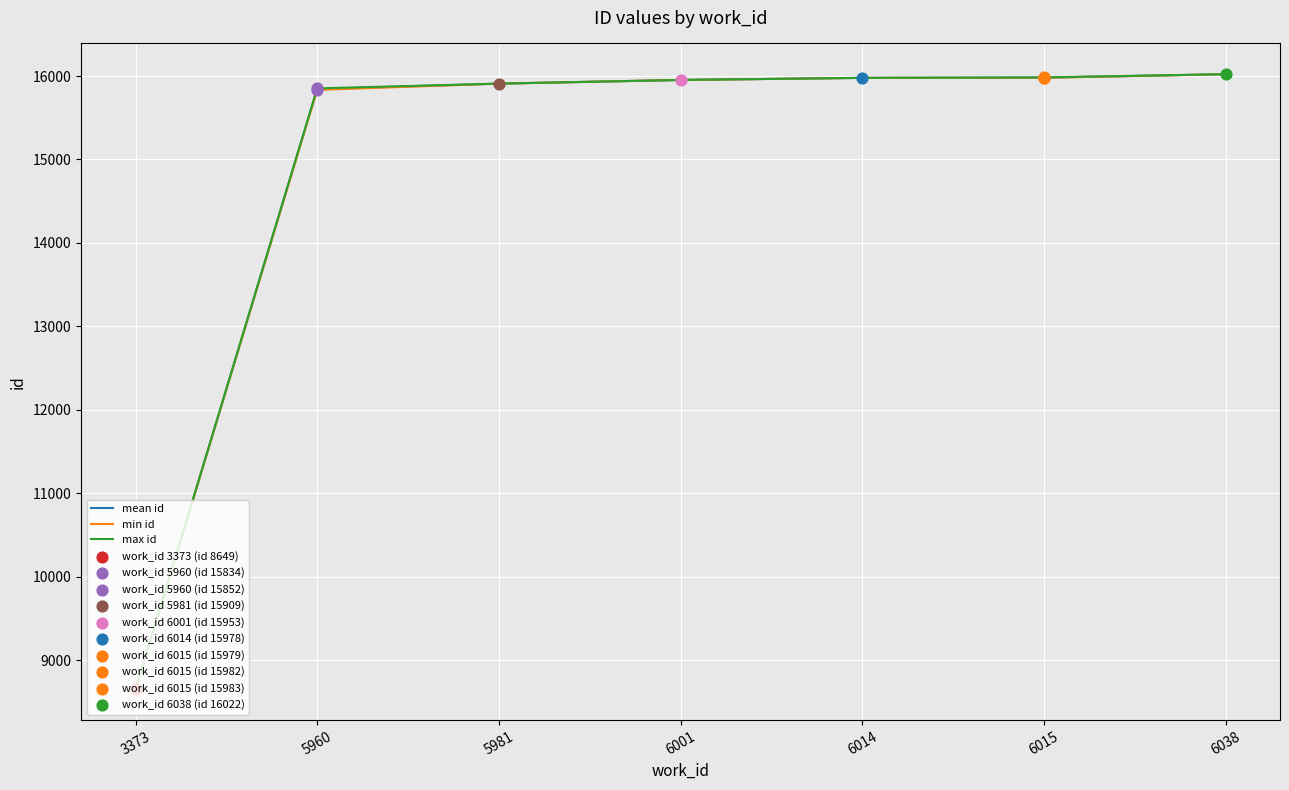

At how many categories does at least one series exceed 14715?

6